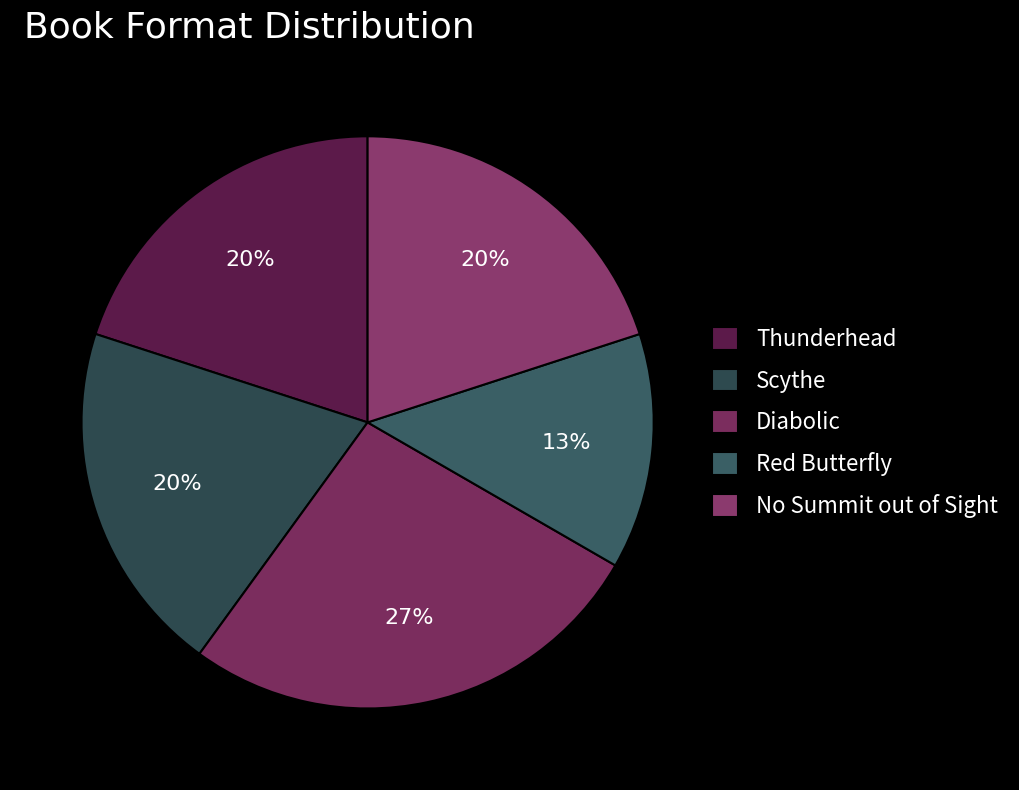

What percentage is the Thunderhead slice, to the nearest percent?

20%